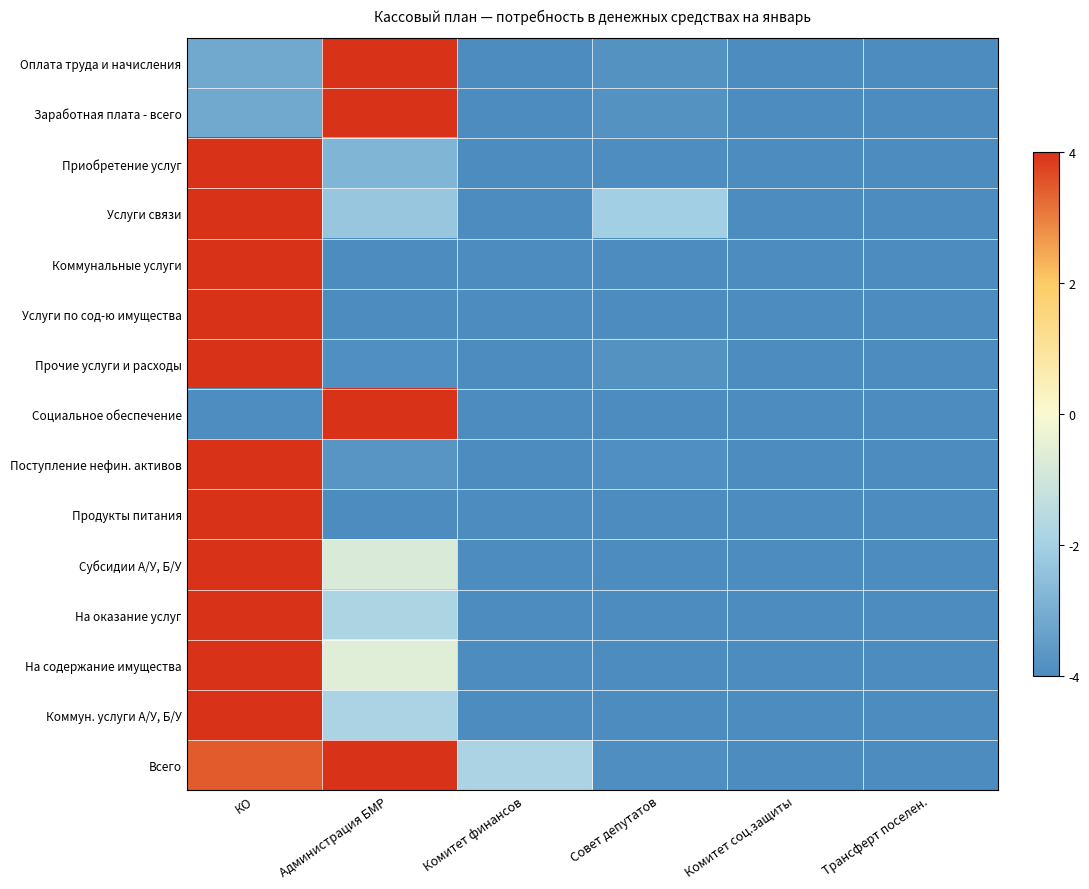

What is the sum of all Поступление нефин. активов values?

-15.6